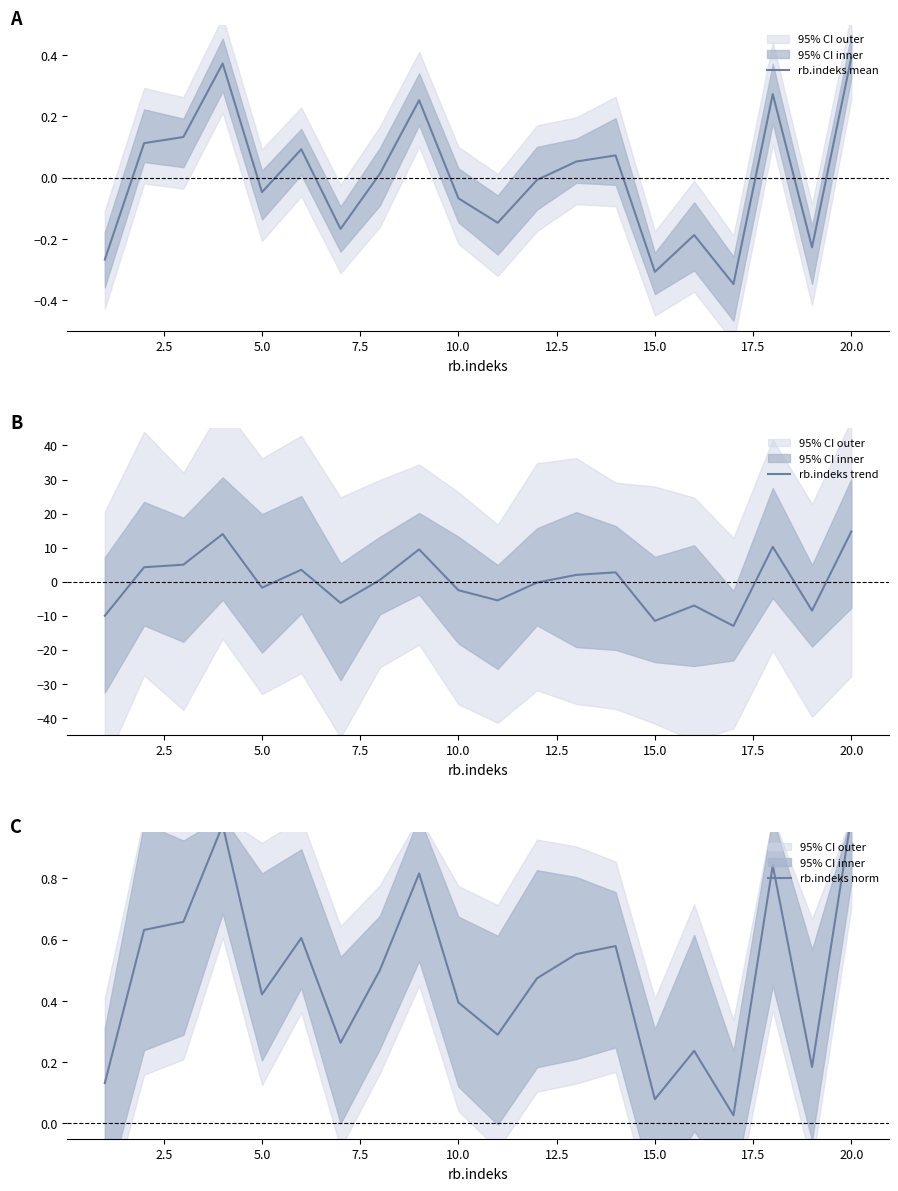

How many values in the rb.indeks trend series exceed 0?

10